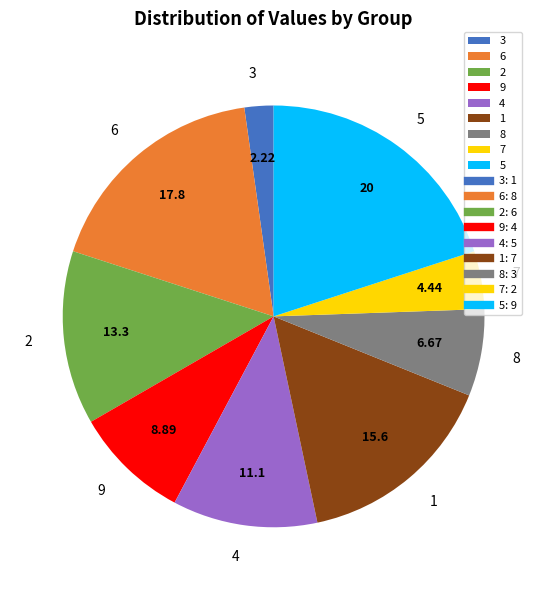

Which has a higher value, 7 or 4?

4